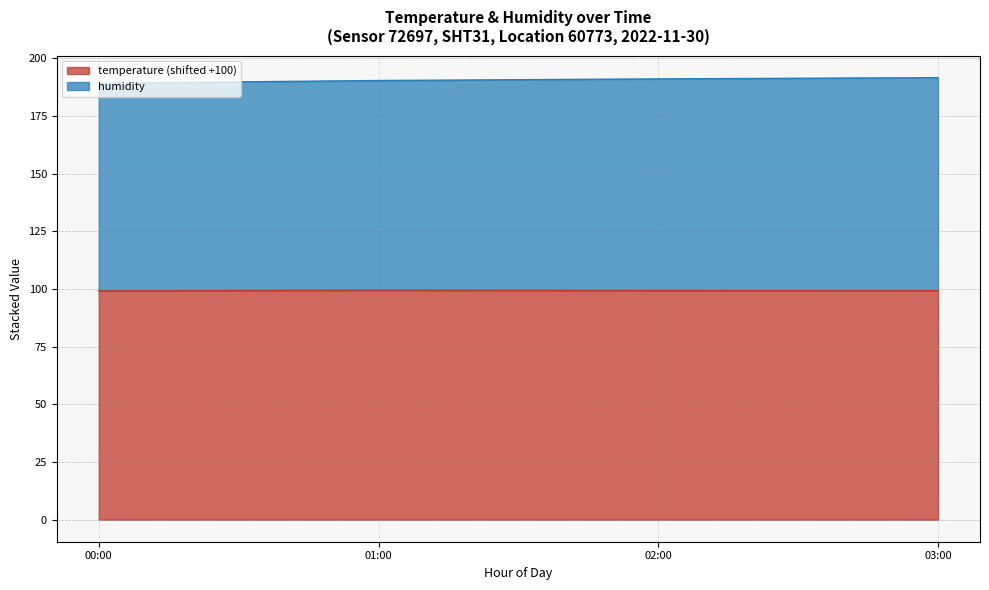

What is the total value across all series at 00:00?

189.2